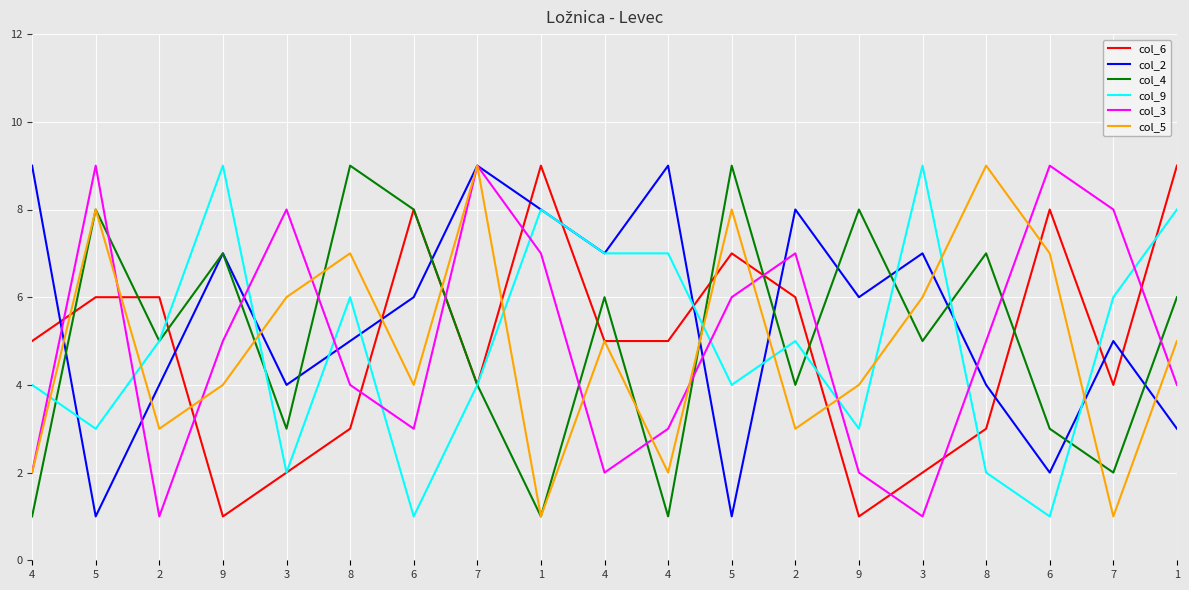

At which label is col_4 closest to 5?

2